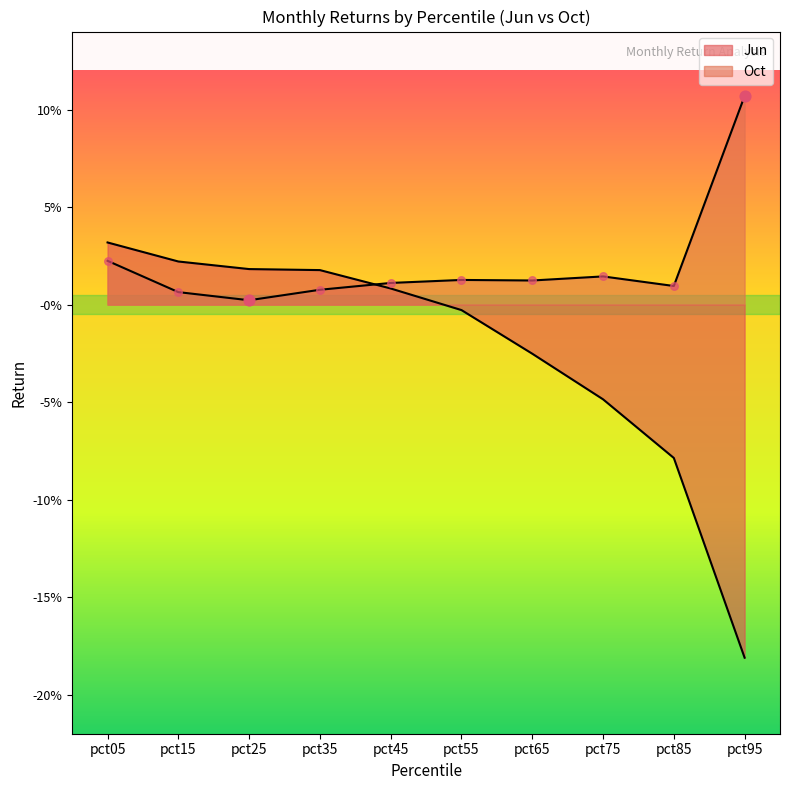

At which category is the sum across all series the highest?

pct05